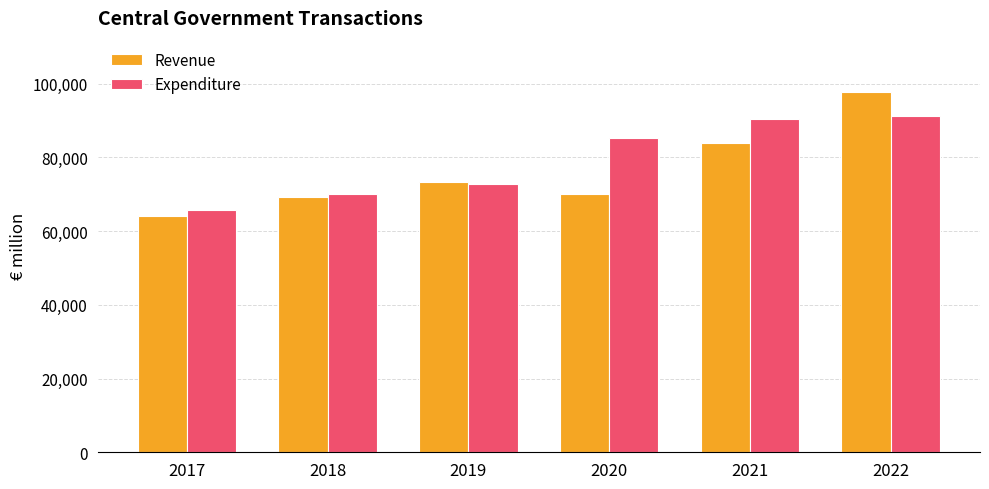

What is the total value across all series at 2021?

174314